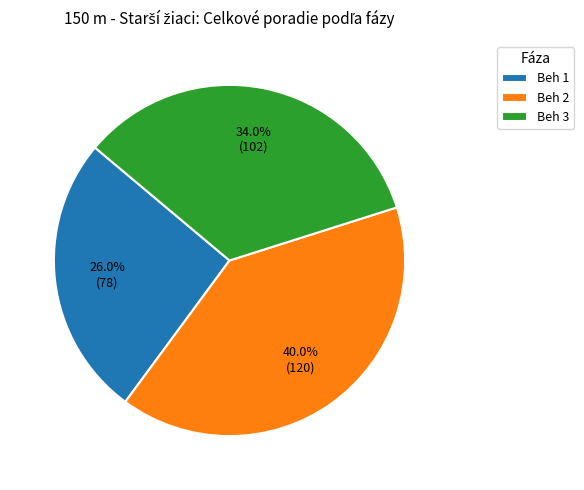

Is there a majority slice in this chart?

No